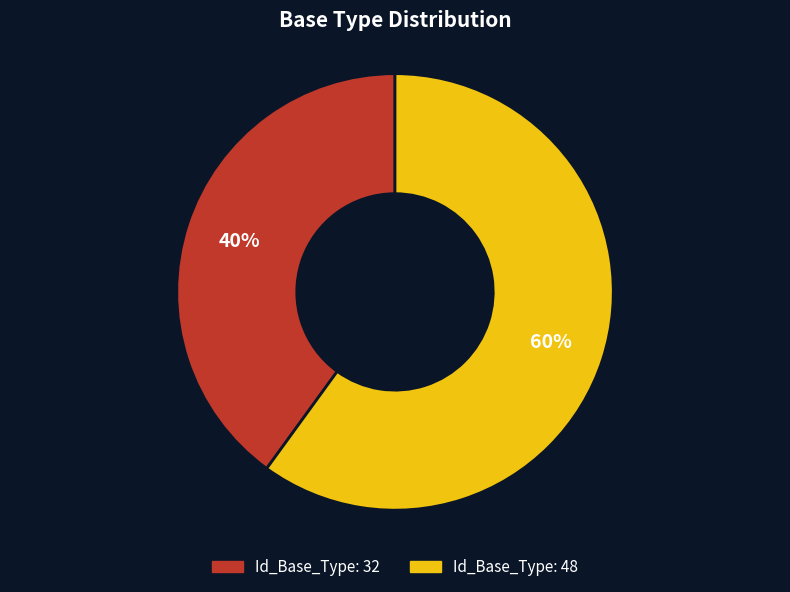

To the nearest percent, what is the average slice percentage?

50%